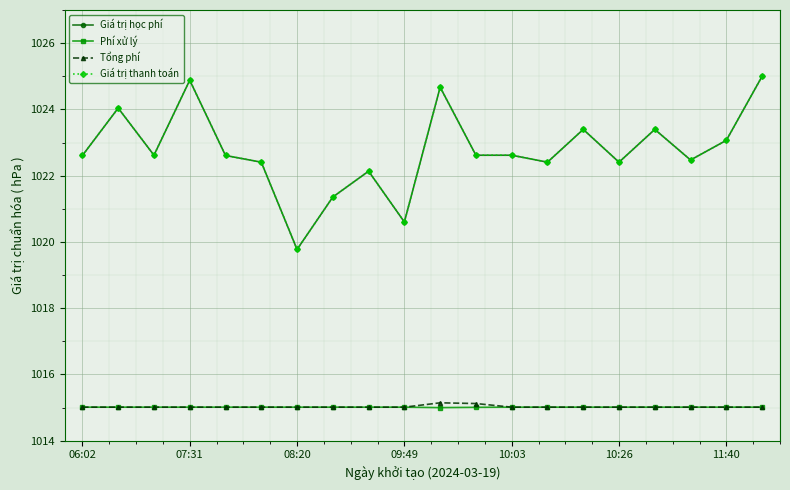

What is the maximum value for Tổng phí?

1015.1